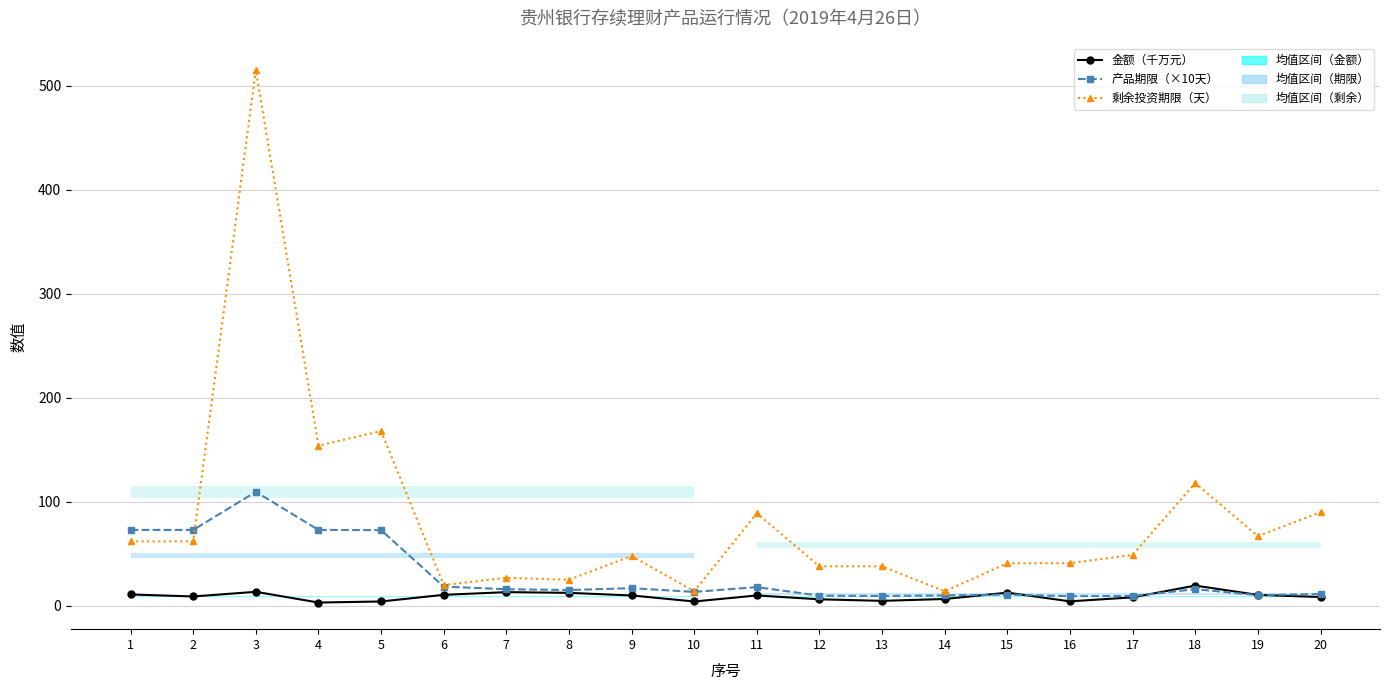

Between 7 and 14, which series saw the biggest shift?

剩余投资期限（天）